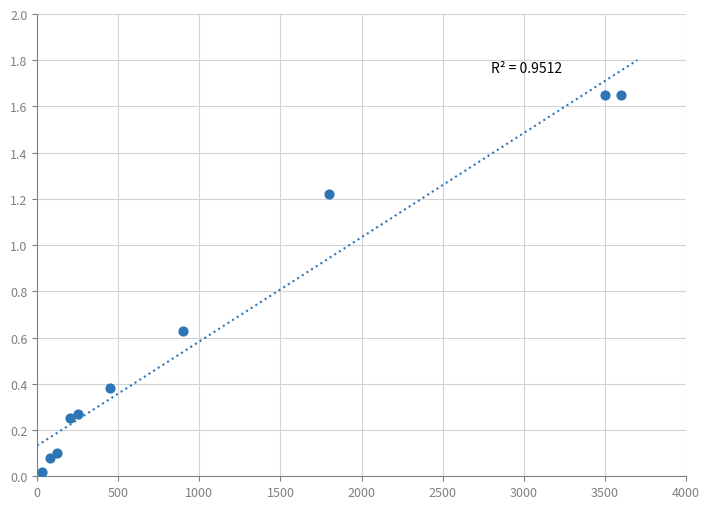

What is the range of X values (max minus min)?

3570.0